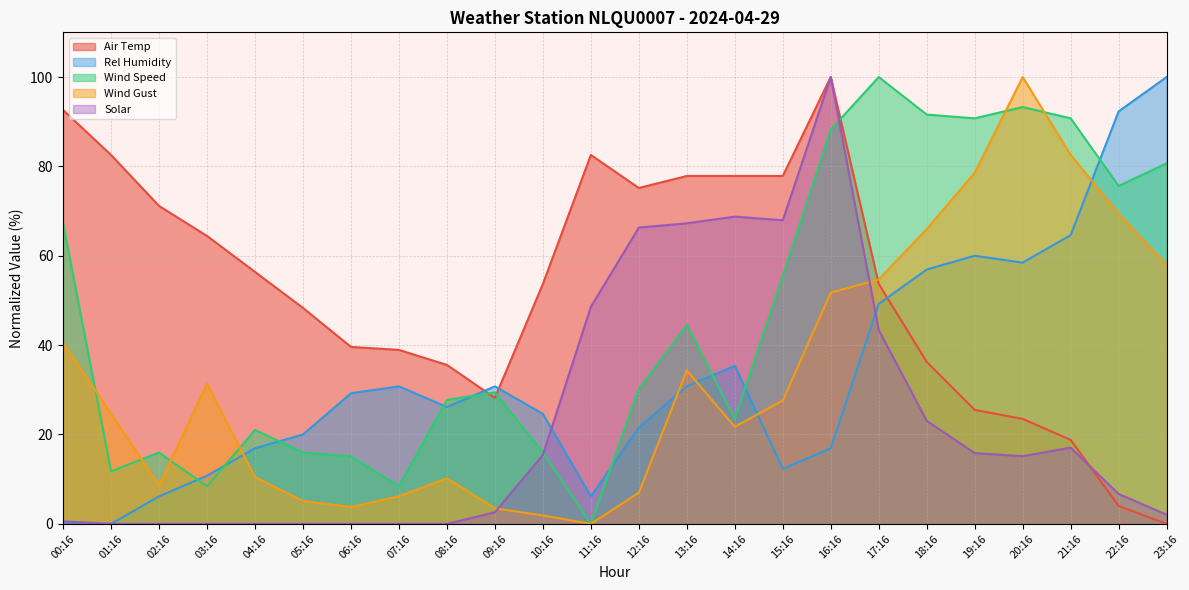

At 23:16, list the series in order from smallest to largest.

Air Temp, Solar, Wind Gust, Wind Speed, Rel Humidity